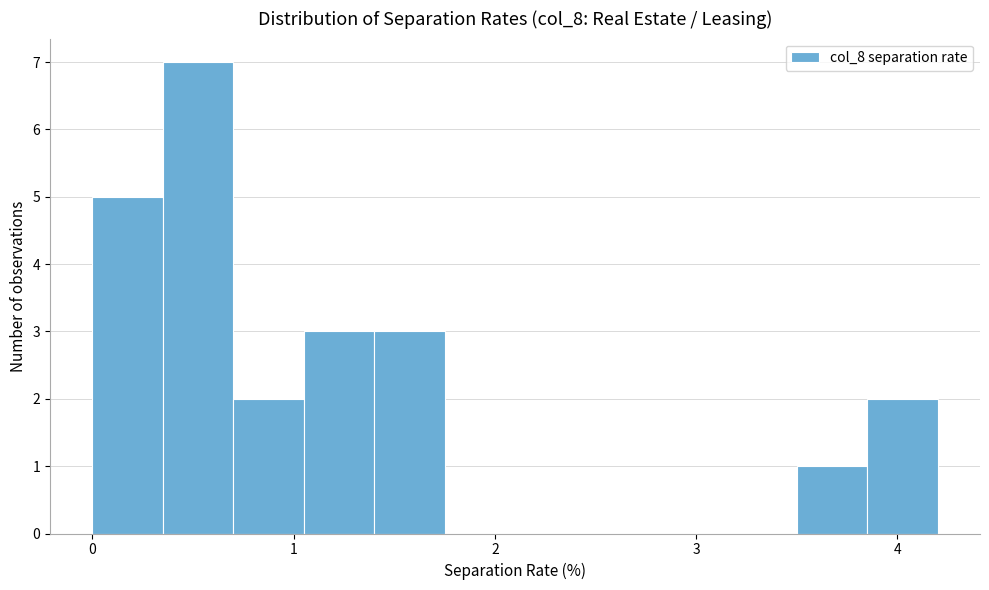

Around what value on the x-axis is the tallest bar? Give the approximate position of its centre, as read against the axis.

0.5